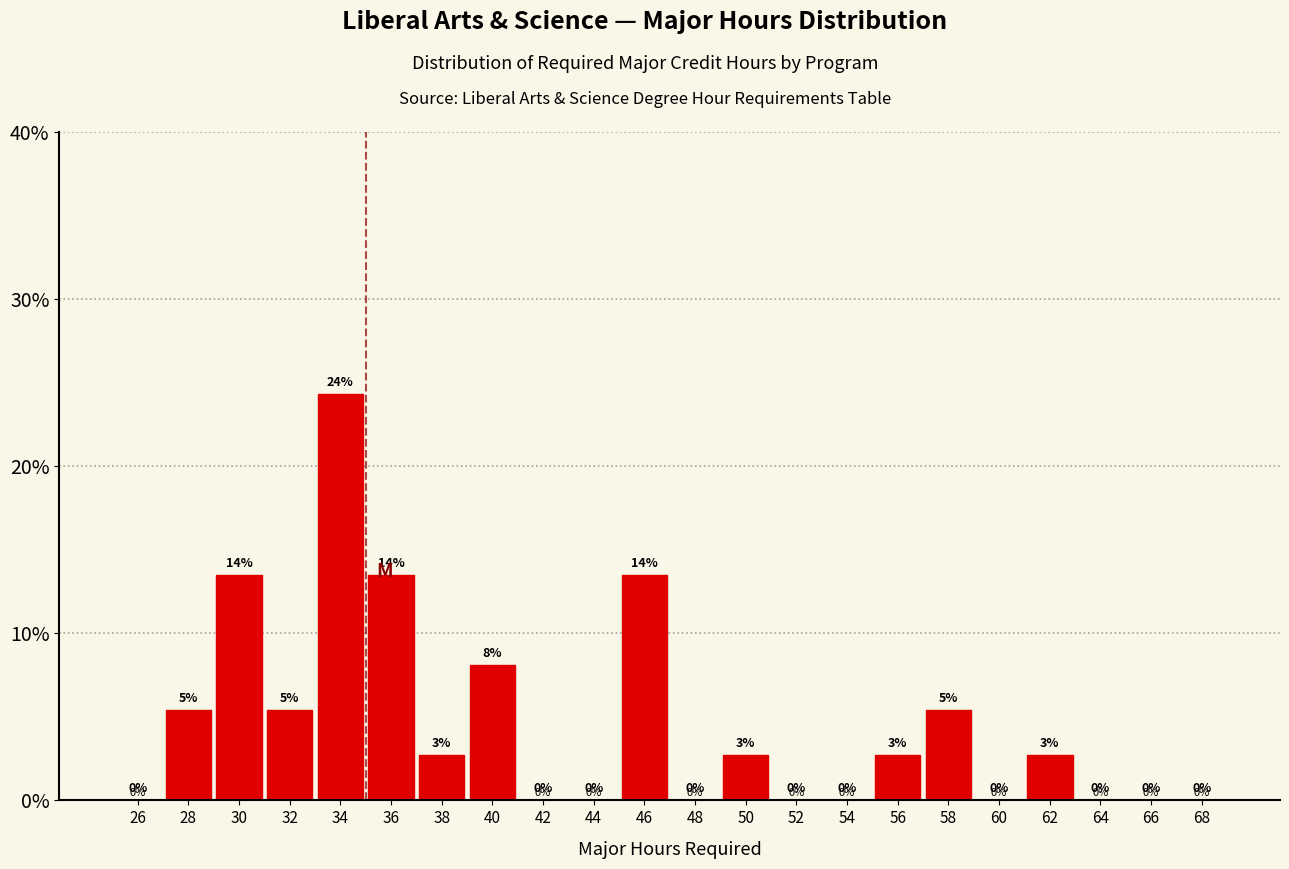

Which range on the x-axis has the tallest bar?

33 to 35